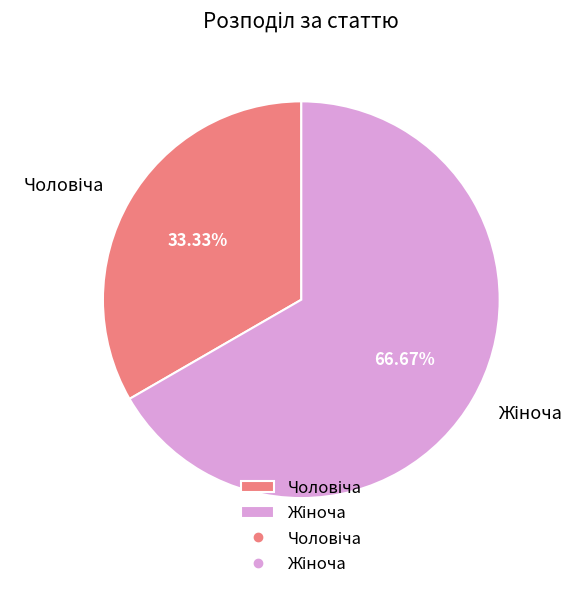

Does any single category account for the majority?

Yes